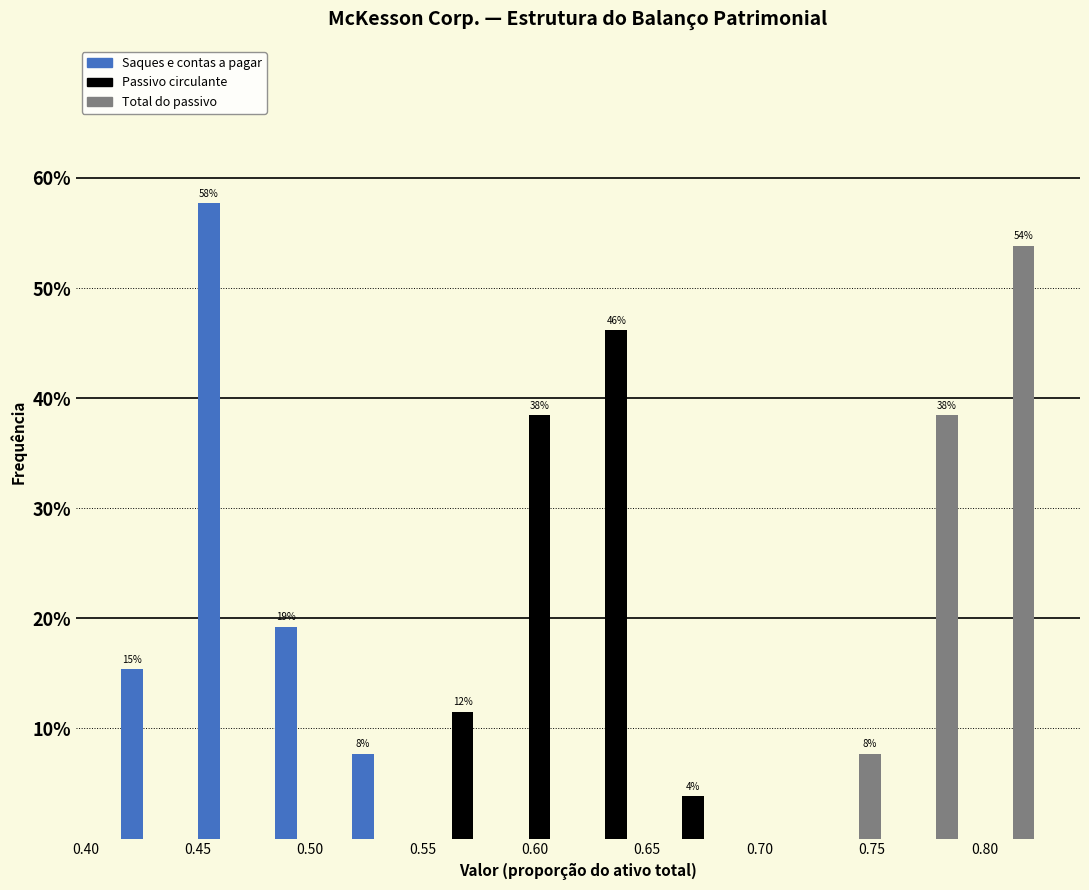

In the Passivo circulante series, which range on the x-axis has the tallest bar?

0.620 to 0.655